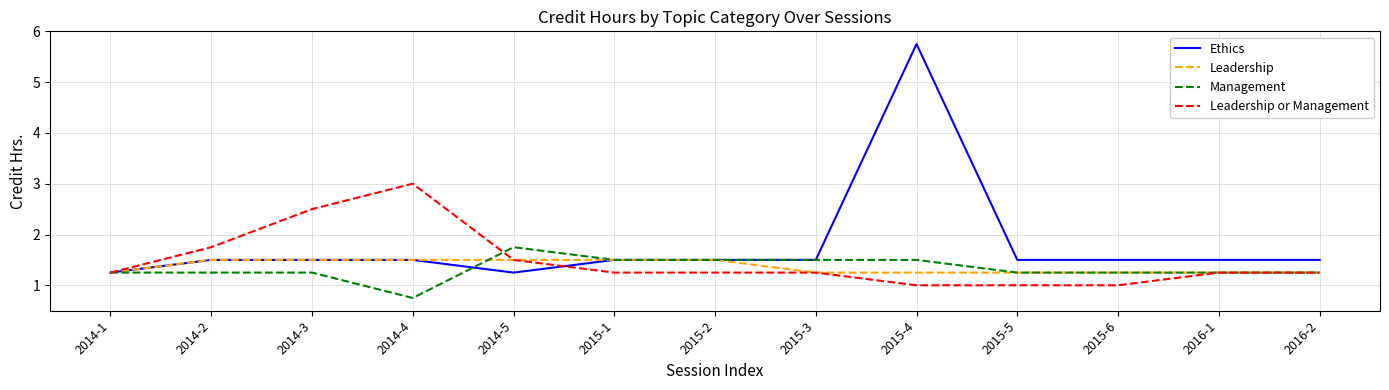

What is the difference between the second highest and second lowest values in the Leadership or Management series?

1.5